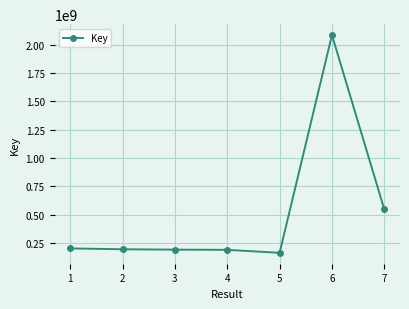

What is the value of the 7th point from the left?

547740511